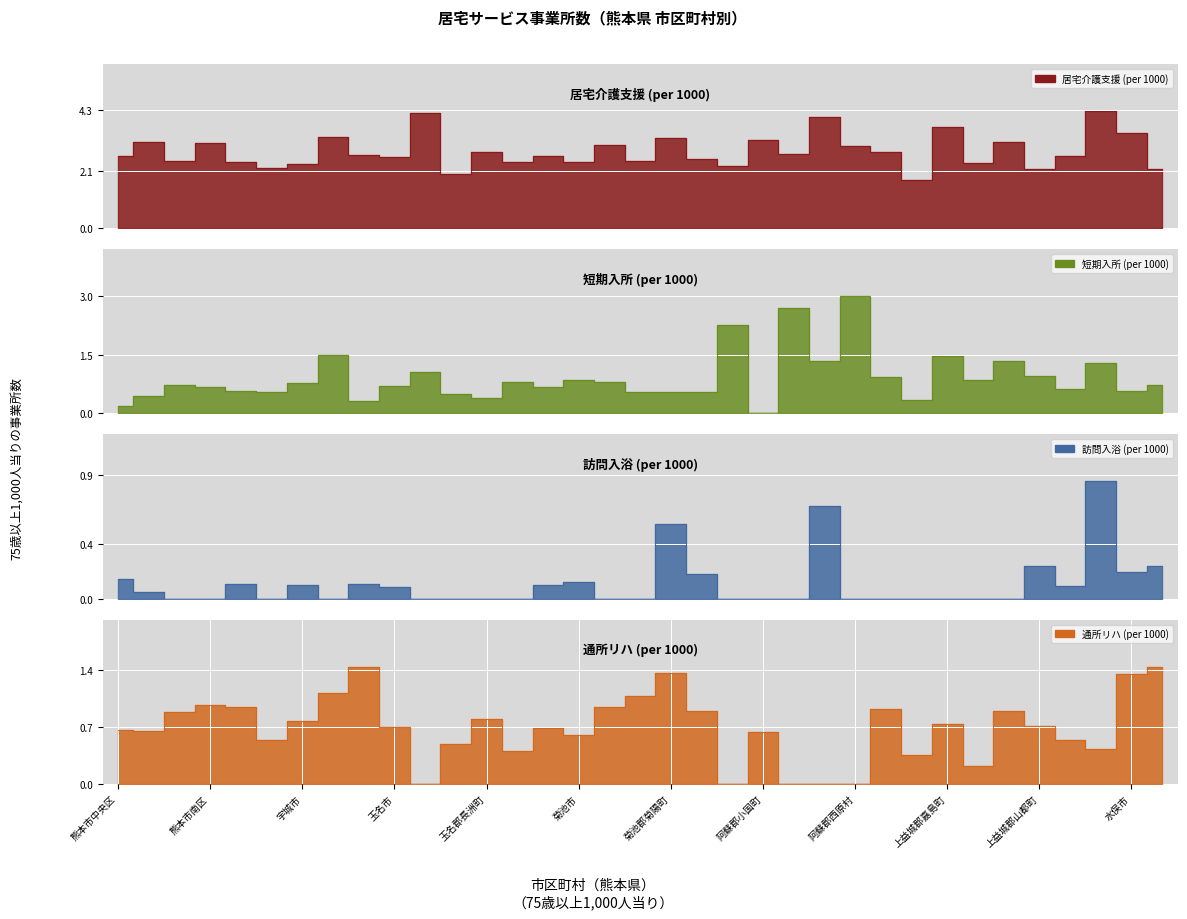

List the labels in order of 居宅介護支援 (per 1000) value, largest first.

八代郡氷川町, 玉名郡玉東町, 阿蘇郡高森町, 上益城郡嘉島町, 水俣市, 下益城郡美里町, 菊池郡菊陽町, 阿蘇郡小国町, 上益城郡甲佐町, 熊本市東区, 熊本市南区, 合志市, 阿蘇郡西原村, 玉名郡長洲町, 阿蘇郡南阿蘇村, 阿蘇郡産山村, 荒尾市, 熊本市中央区, 八代市, 山鹿市, 玉名市, 阿蘇市, 菊池郡大津町, 熊本市西区, 玉名郡和水町, 熊本市北区, 菊池市, 上益城郡益城町, 宇城市, 阿蘇郡南小国町, 宇土市, 葦北郡芦北町, 上益城郡山都町, 玉名郡南関町, 上益城郡御船町